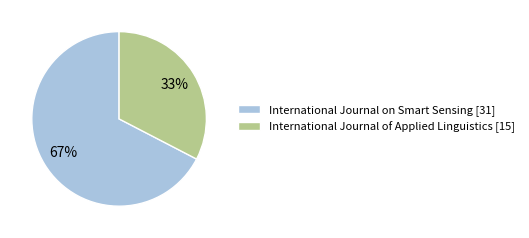

Between International Journal on Smart Sensing [31] and International Journal of Applied Linguistics [15], which is larger?

International Journal on Smart Sensing [31]